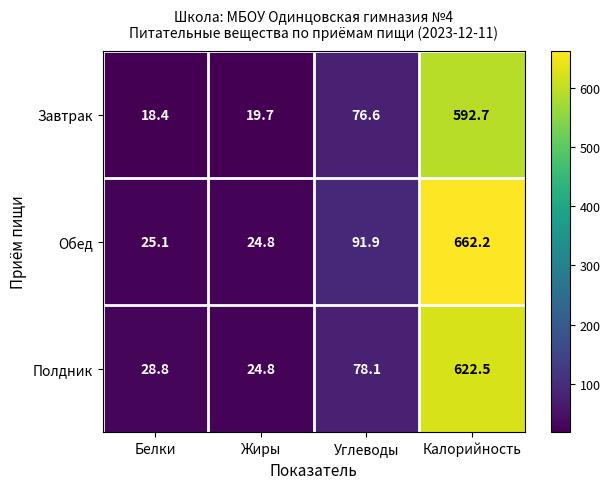

What is the total value across all series at Углеводы?

246.6